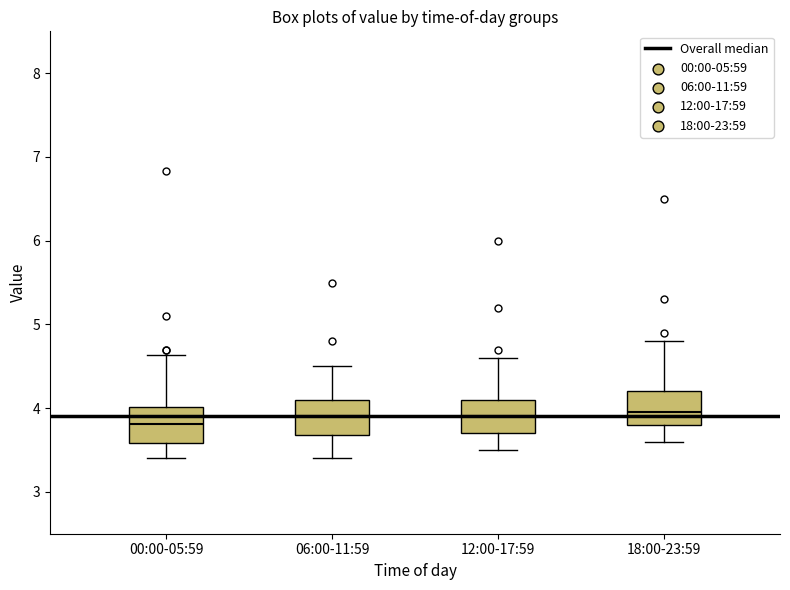

Where is the lower edge of the box for 06:00-11:59 on the y-axis? The values are not printed on the chart, so give them approximately, as read against the axis.

3.7